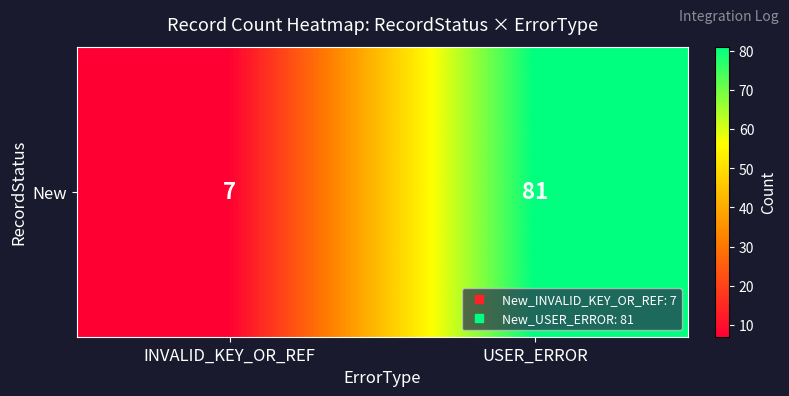

What is the ratio of the value at INVALID_KEY_OR_REF to the value at USER_ERROR?

0.1